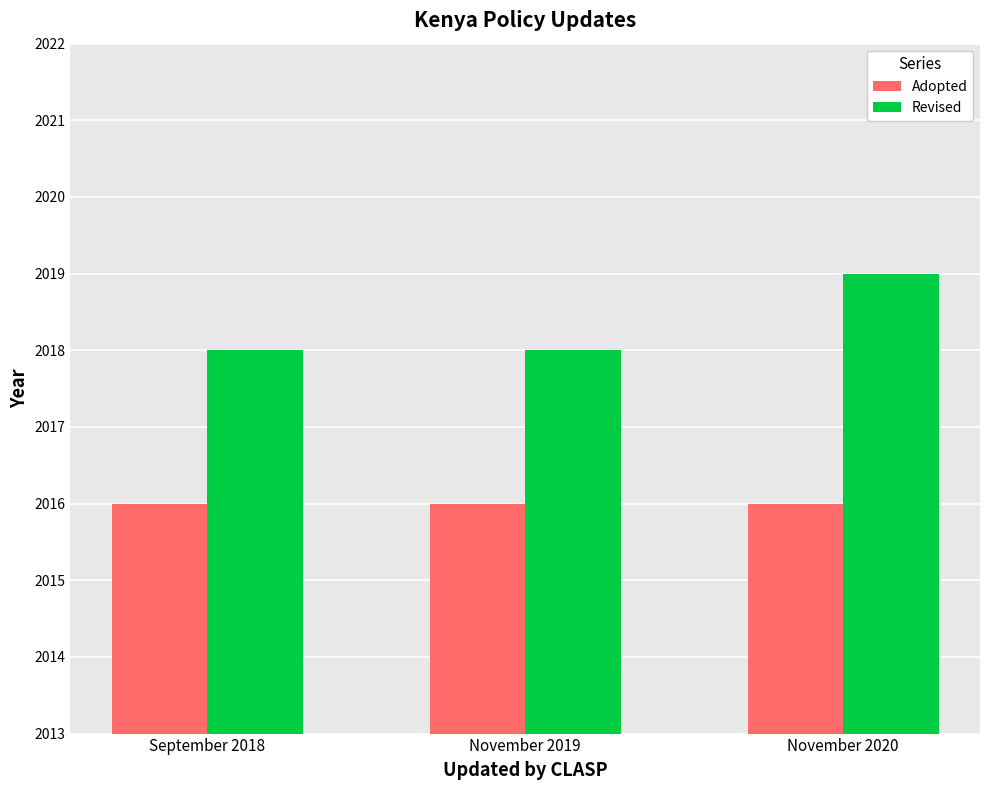

Between November 2019 and November 2020, which series saw the biggest shift?

Revised